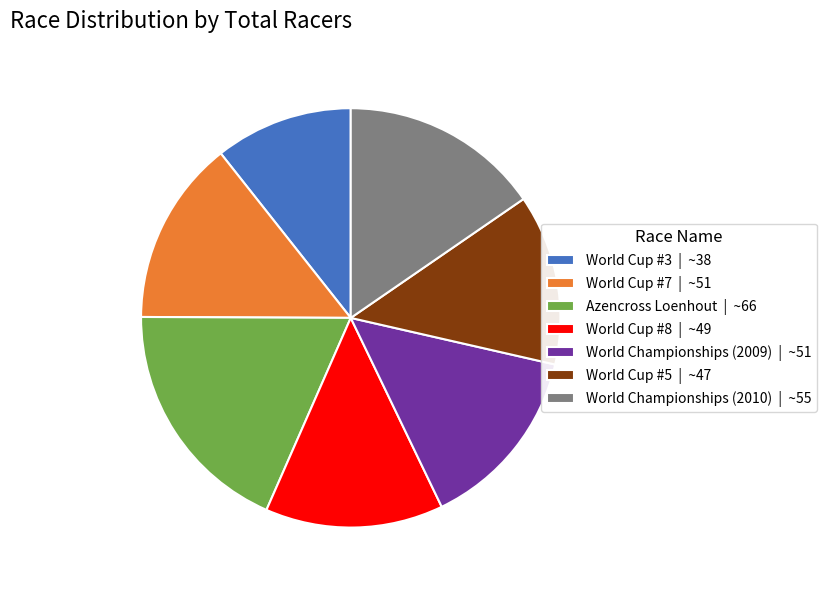

Does any single category account for the majority?

No